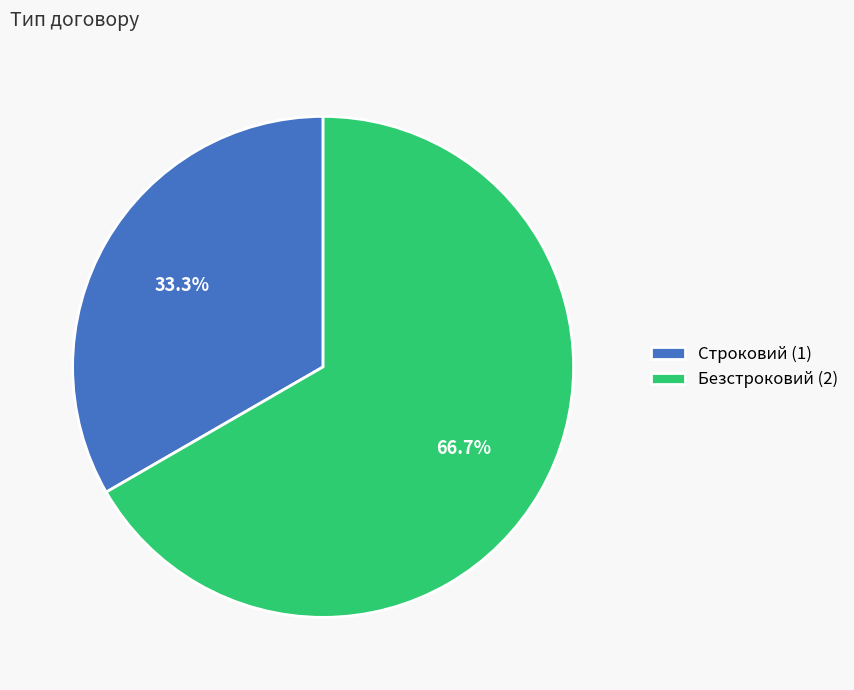

Is it true that Строковий is 33% of the pie?

True